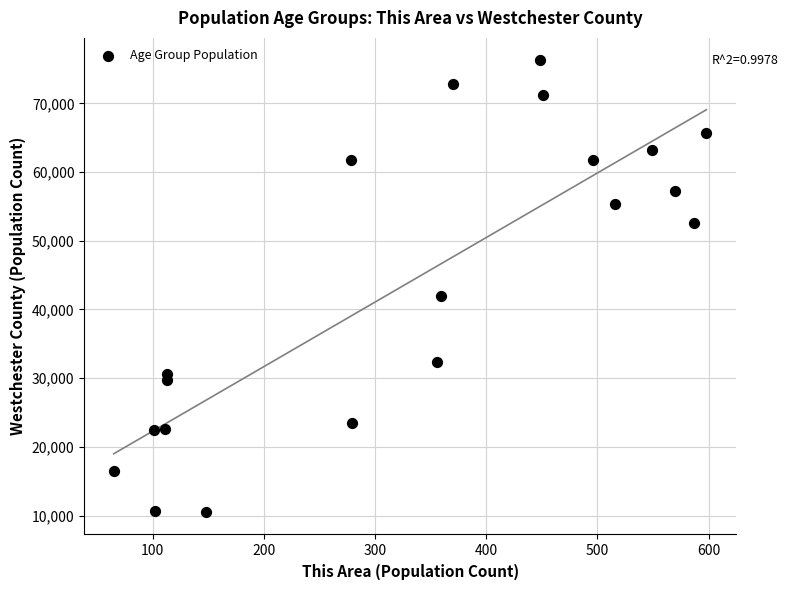

What Y value in the scatter plot is closest to 43384?

41909